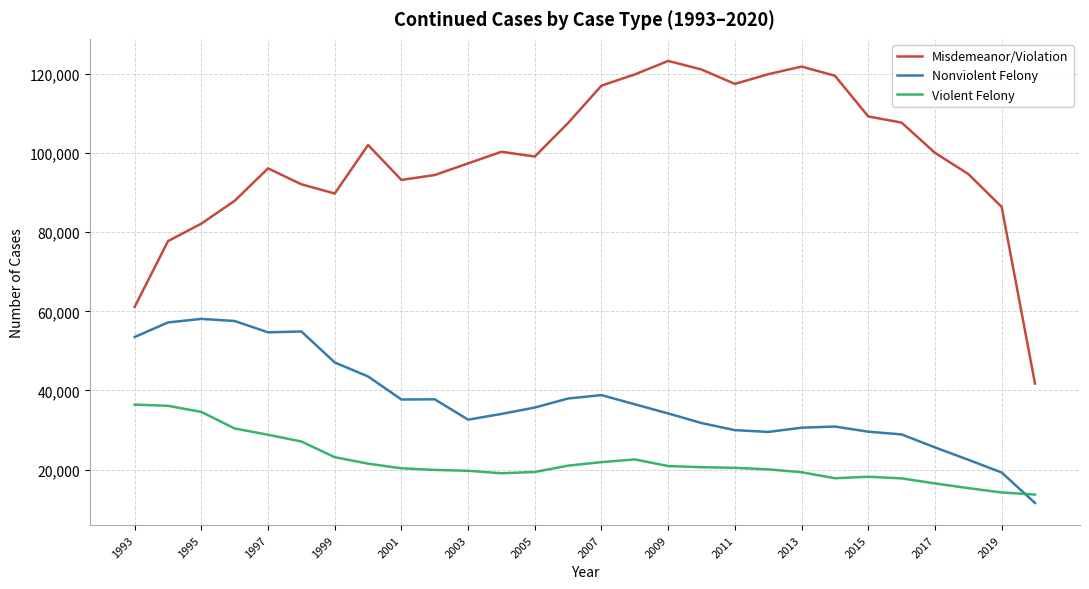

What is the maximum value shown in the chart?

123252